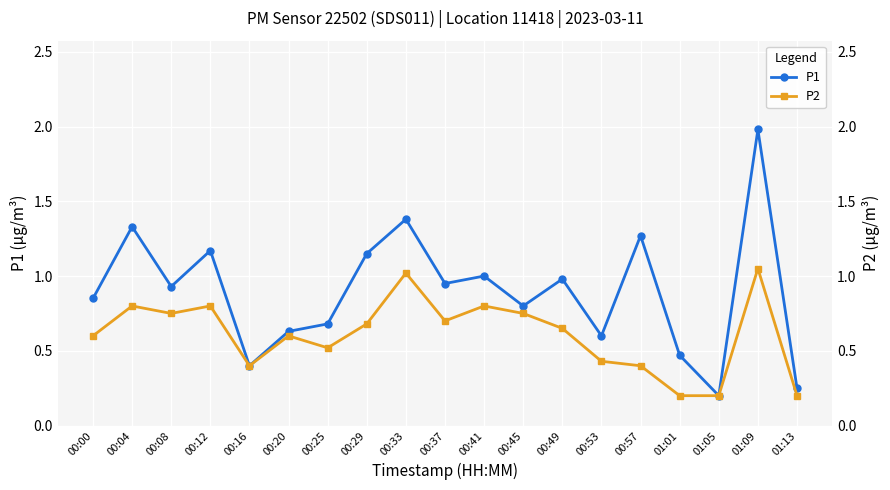

Is it true that P1 equals 0.3 at 00:20?

False